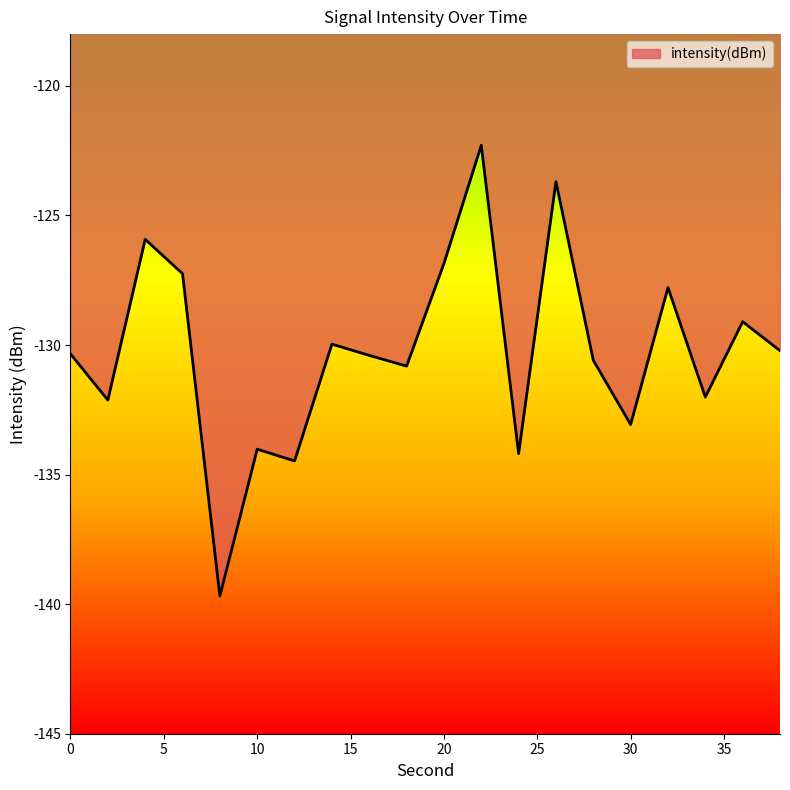

What is the average value?

-130.2